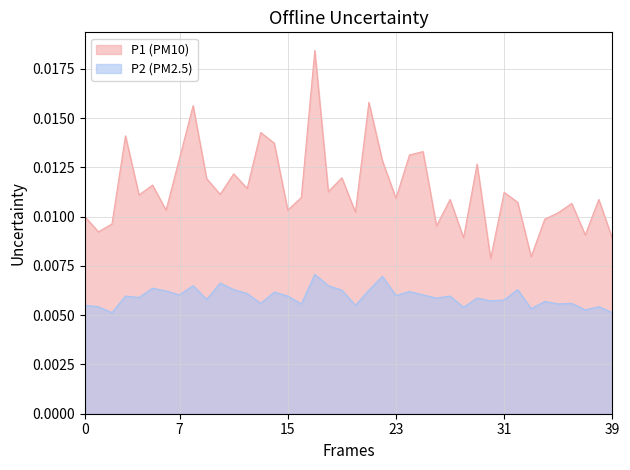

Which series has the widest spread of values?

P1 (PM10)